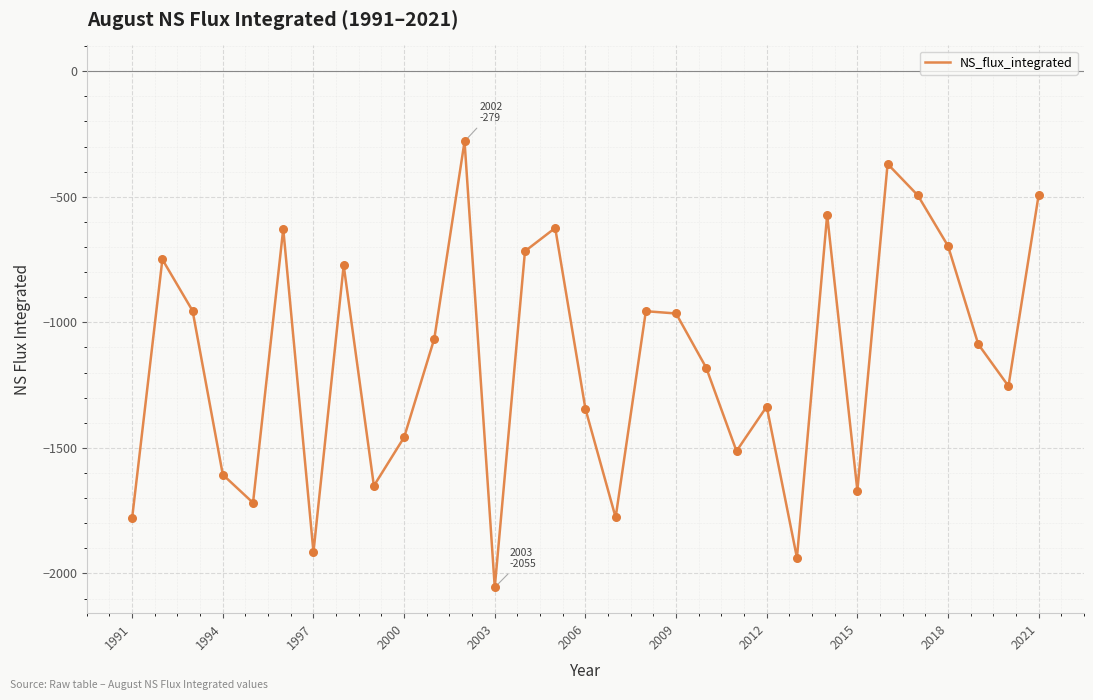

What is the difference between the maximum and minimum values?

1775.9